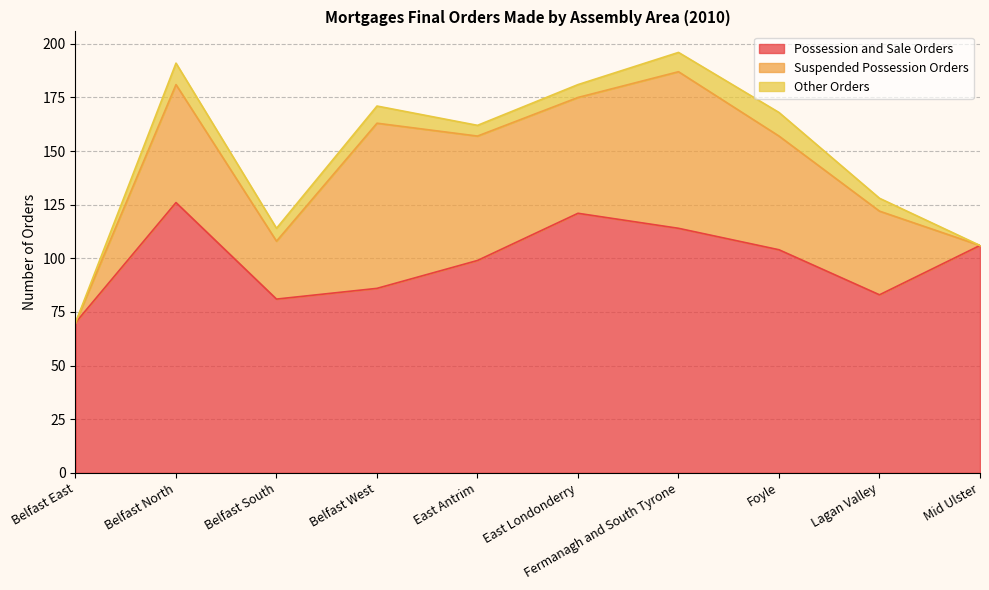

Reading right to left, transcribe all the data shown in this chart.

Possession and Sale Orders: 106	83	104	114	121	99	86	81	126	70
Suspended Possession Orders: 0	39	53	73	54	58	77	27	55	0
Other Orders: 0	6	11	9	6	5	8	6	10	0